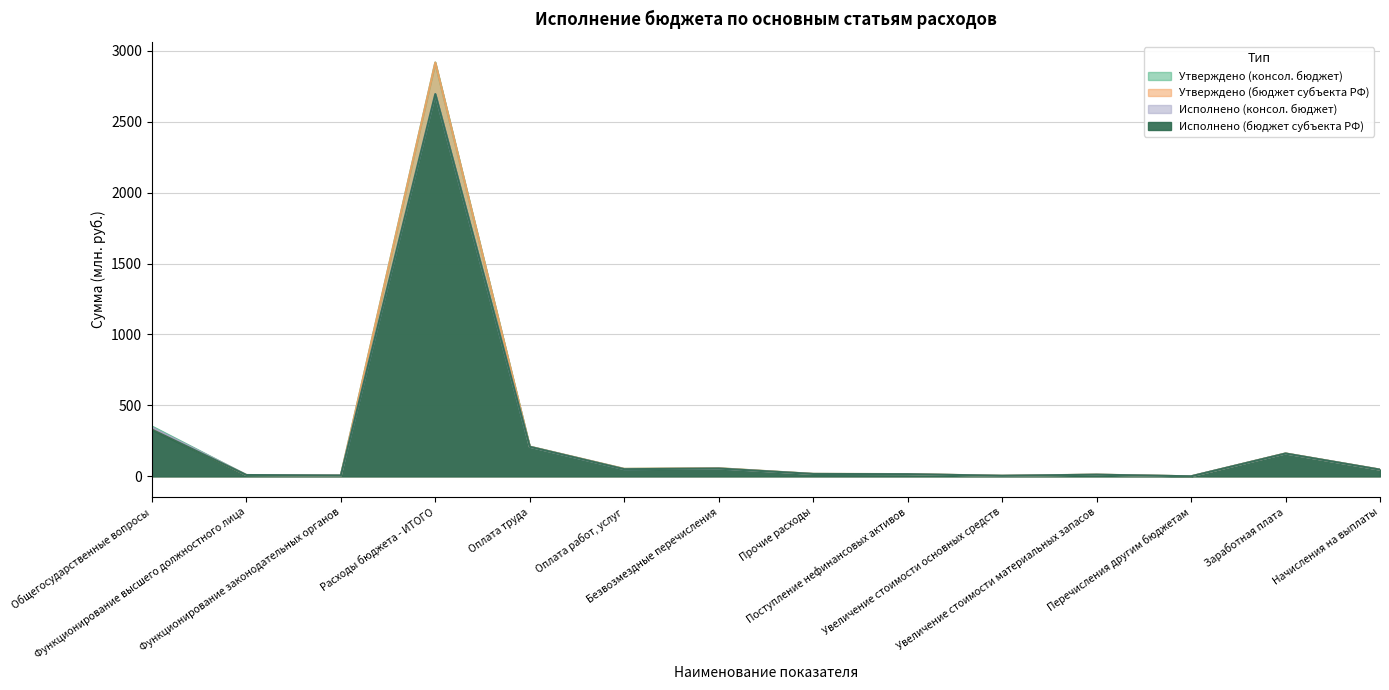

At which category does Исполнено (бюджет субъекта РФ) reach its first local peak?

Расходы бюджета - ИТОГО